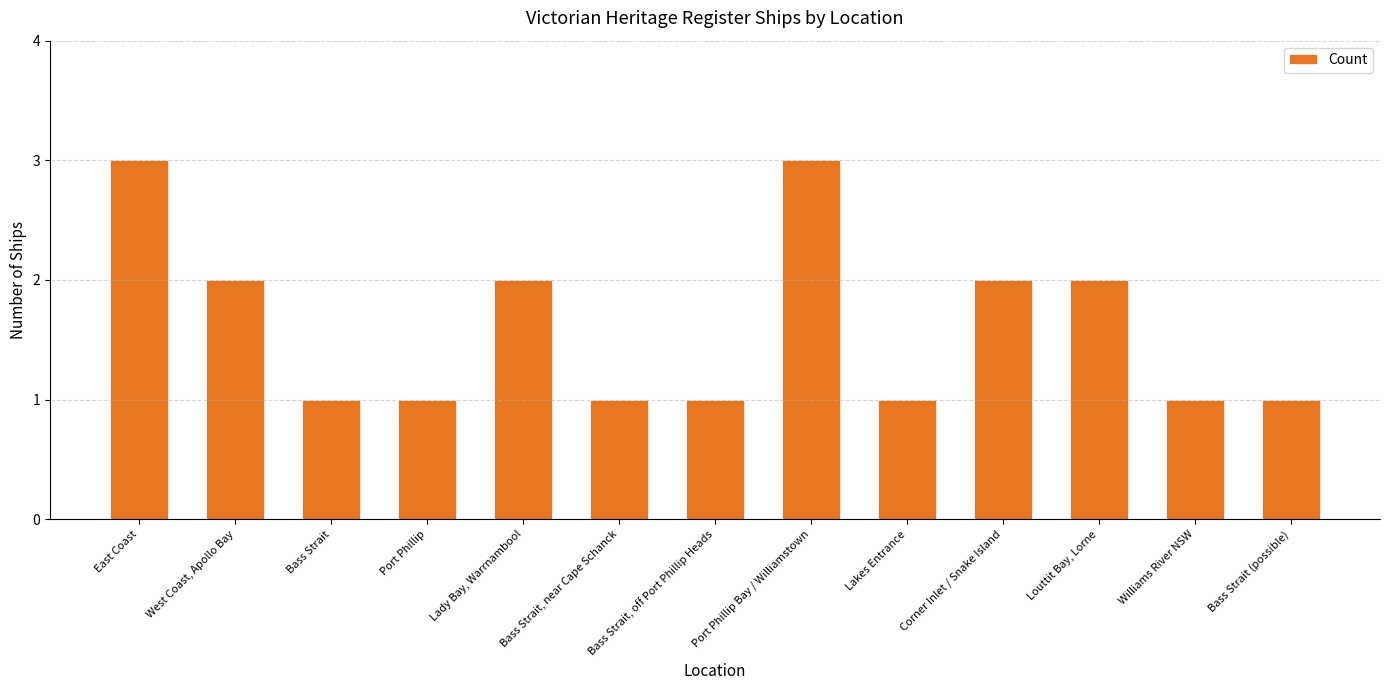

What is the ratio of the value at Bass Strait (possible) to the value at Williams River NSW?

1.0